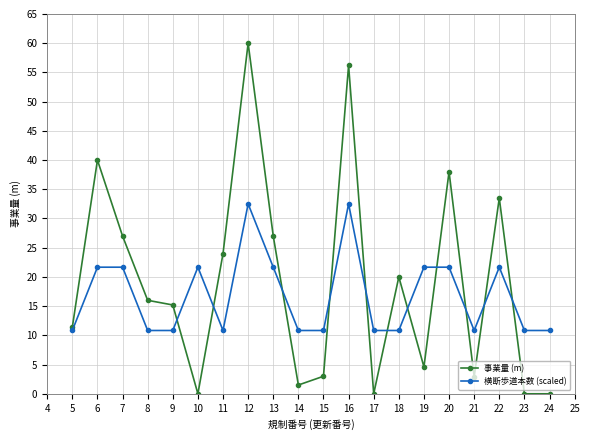

What is the average value of the 横断歩道本数 (scaled) series?

16.8